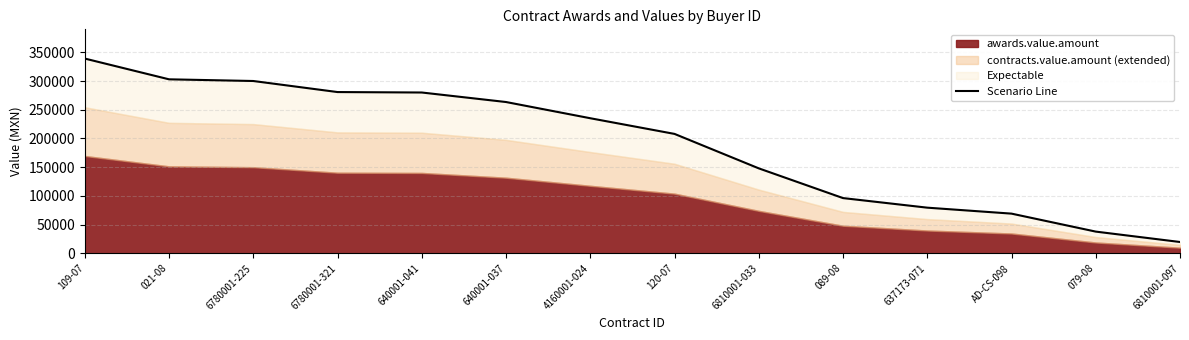

What is the label of the 1st point from the right?

6810001-097